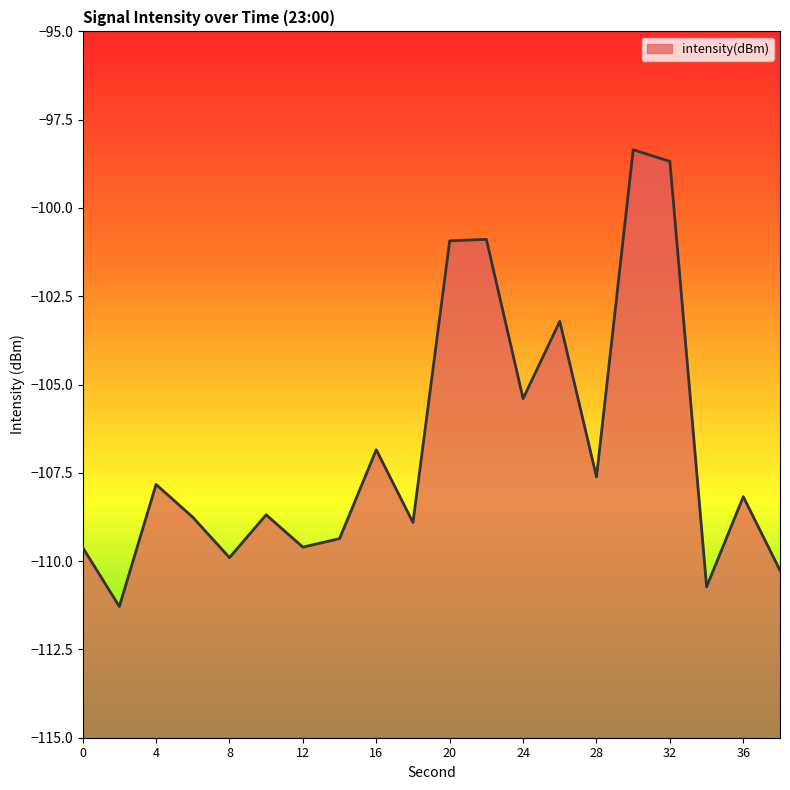

Reading left to right, transcribe all the data shown in this chart.

0=-109.6	2=-111.3	4=-107.8	6=-108.8	8=-109.9	10=-108.7	12=-109.6	14=-109.4	16=-106.8	18=-108.9	20=-100.9	22=-100.9	24=-105.4	26=-103.2	28=-107.6	30=-98.4	32=-98.7	34=-110.7	36=-108.2	38=-110.3